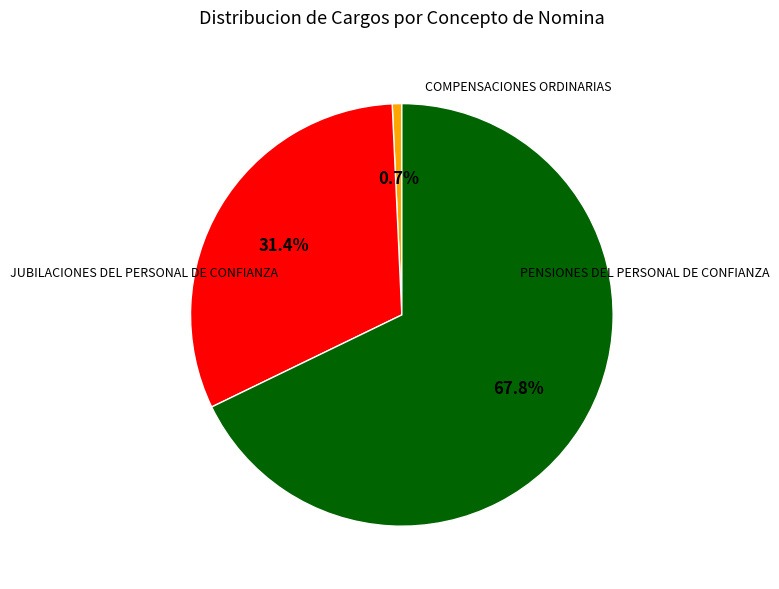

What is the change in value from COMPENSACIONES ORDINARIAS to PENSIONES DEL PERSONAL DE CONFIANZA?

+50737.8